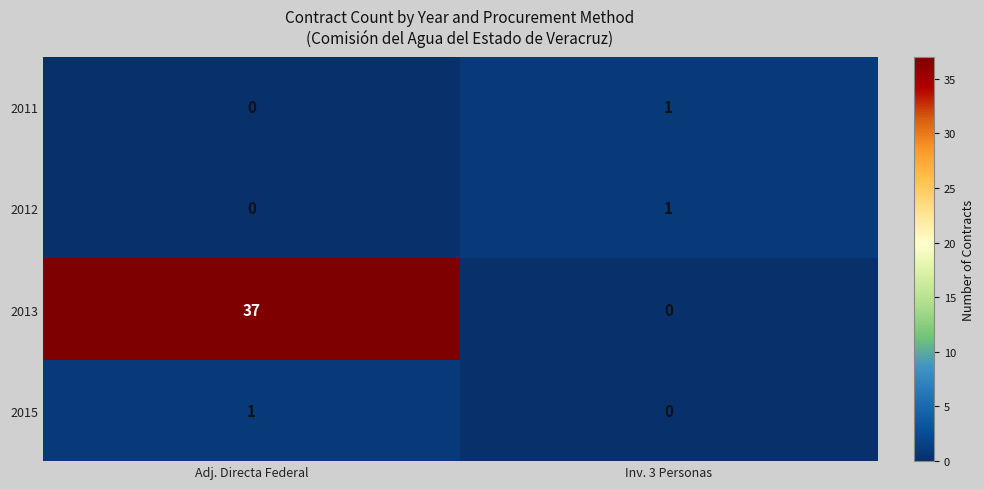

Reading left to right, extract all data points from this chart.

2011: 0	1
2012: 0	1
2013: 37	0
2015: 1	0